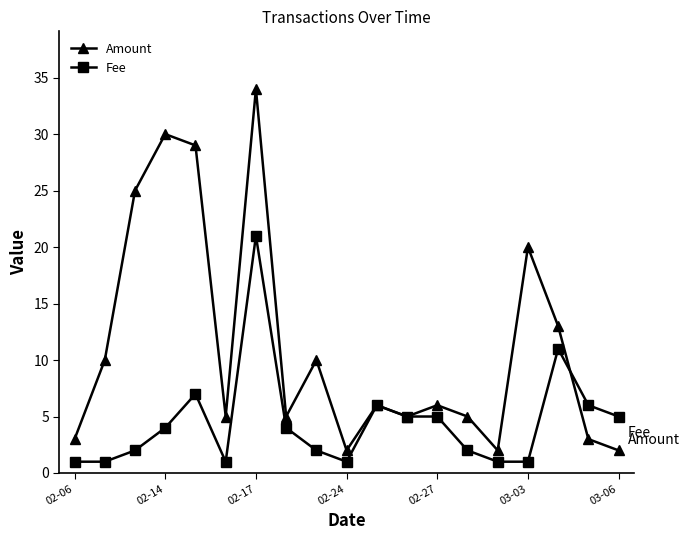

After their last crossing, which series has the higher values: Fee or Amount?

Fee